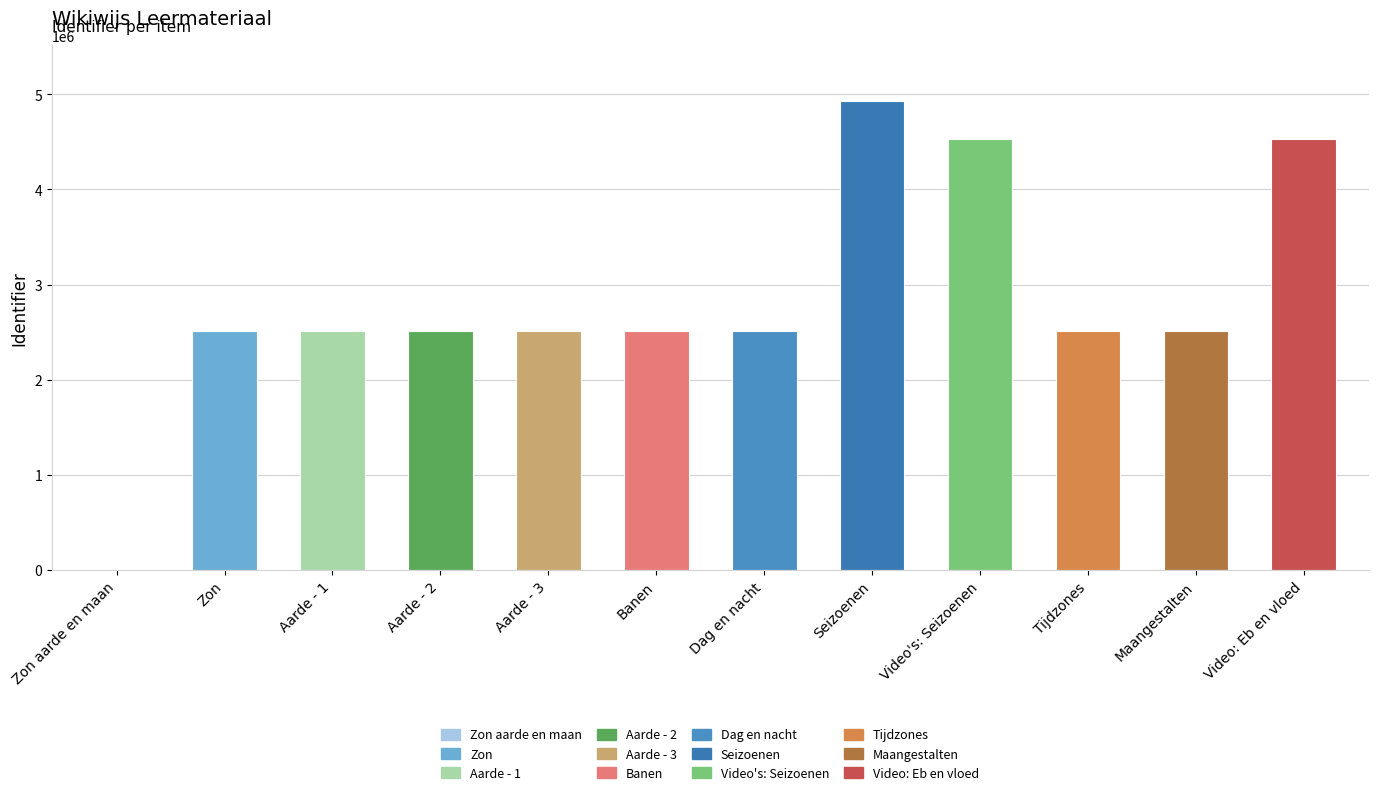

Count the number of categories in the chart.

12